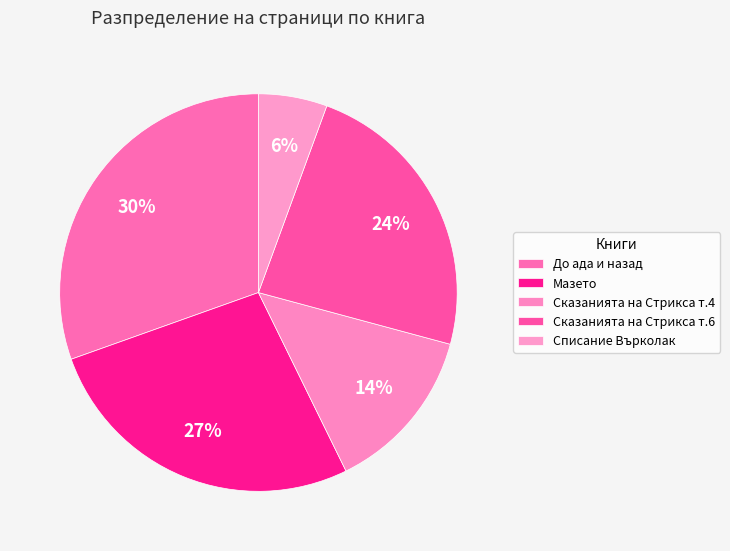

How many slices are in this pie chart?

5